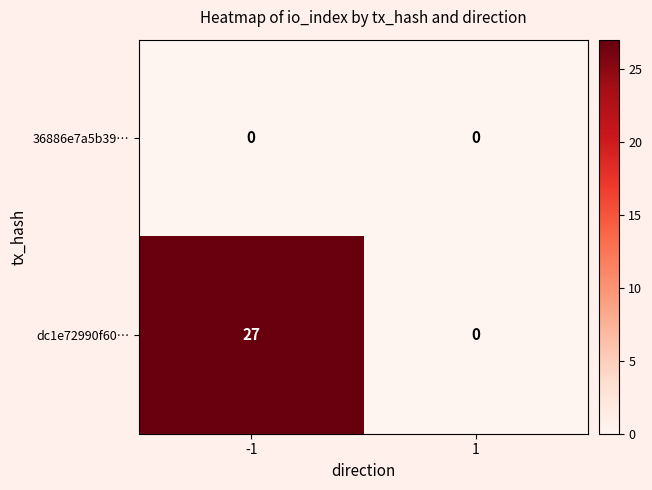

Is it true that dc1e72990f60… equals -8 at 1?

False